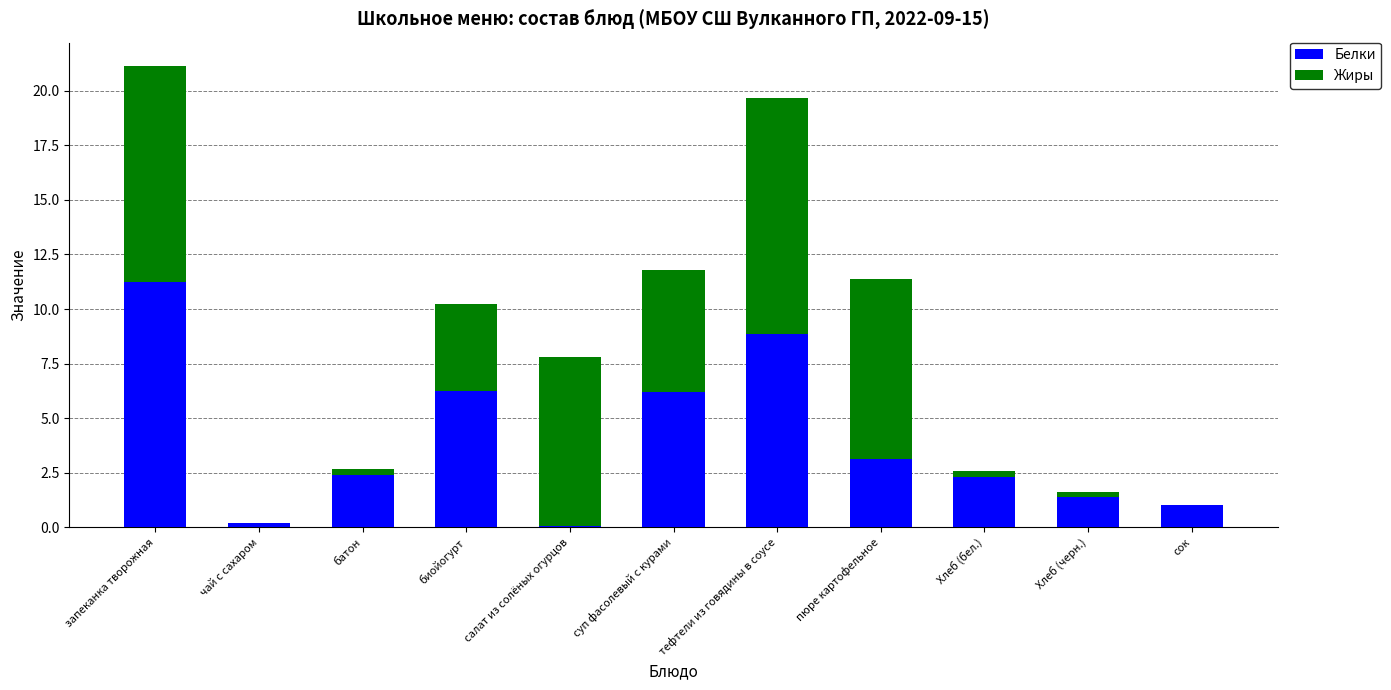

Does the chart contain stacked bars?

Yes